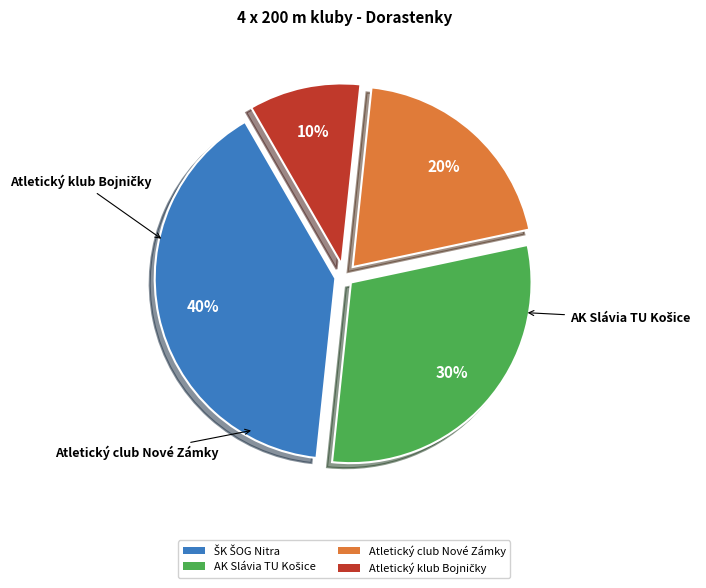

What percentage is the Atletický club Nové Zámky slice, to the nearest percent?

20%